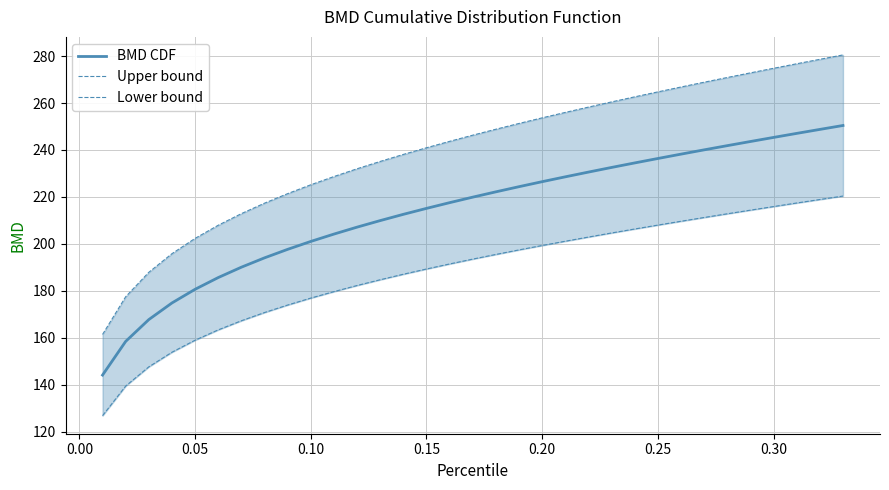

What is the highest value of the BMD CDF series?

250.4